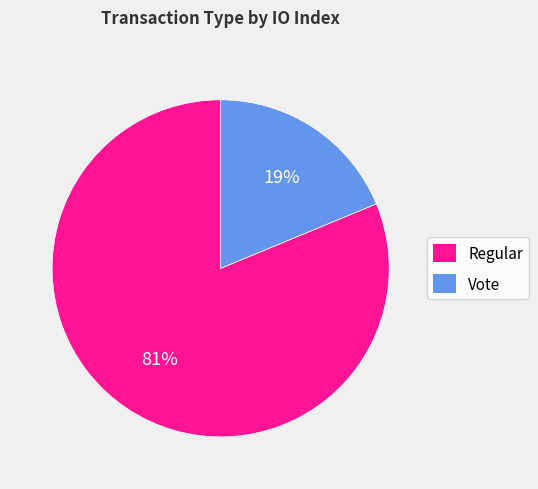

Approximately how many times larger is the value at Regular compared to Vote?

4.3